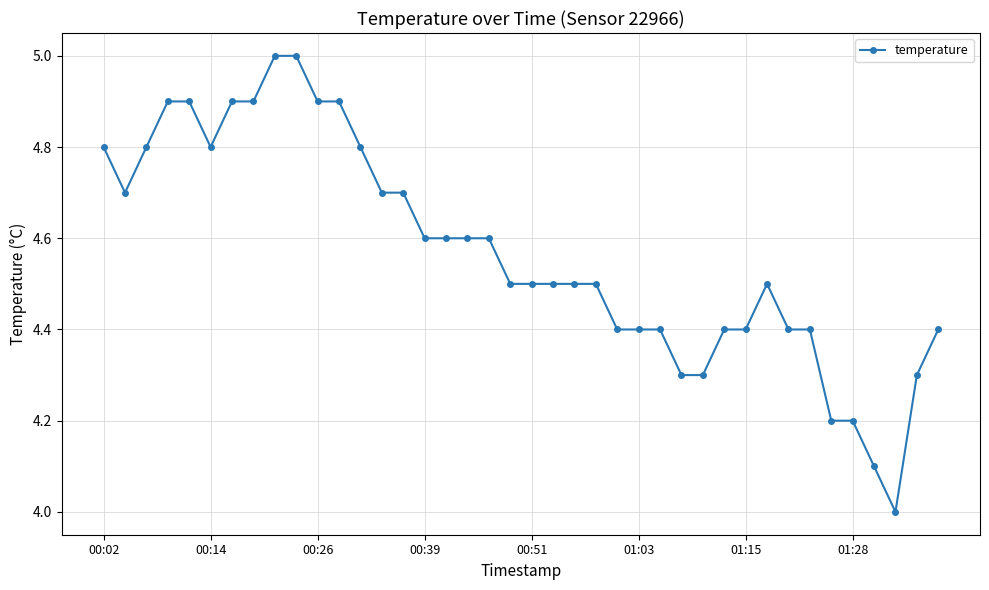

What is the minimum value shown in the chart?

4.0